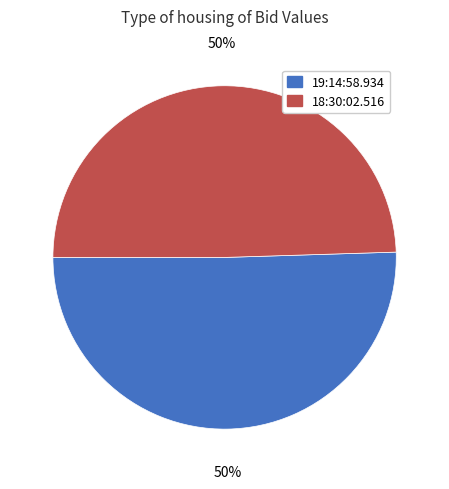

What percentage is the 19:14:58.934 slice, to the nearest percent?

50%